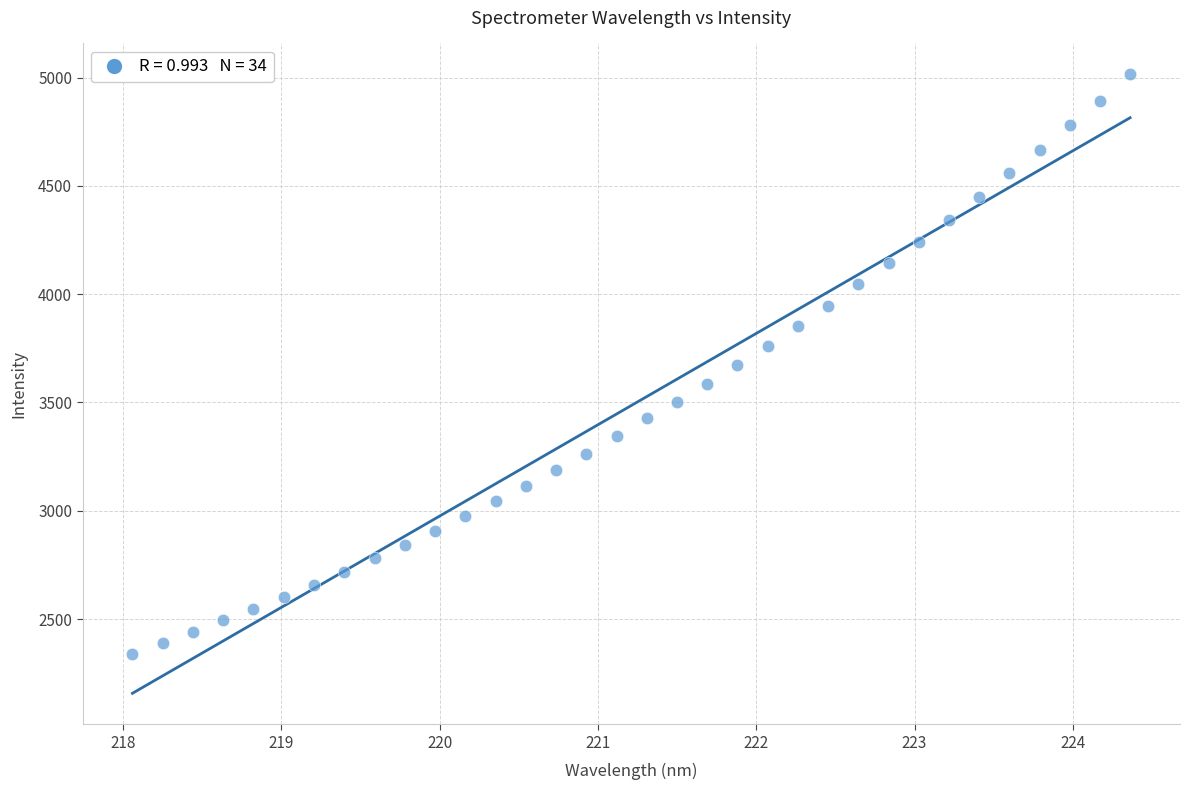

What is the range of Y values (max minus min)?

2674.6